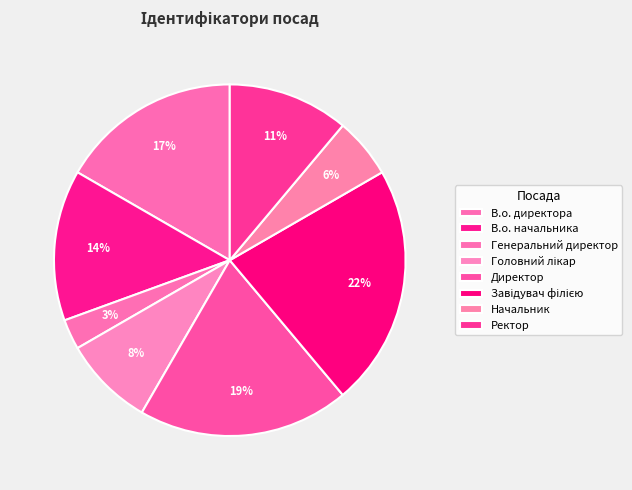

Is Завідувач філією the majority of the pie?

No